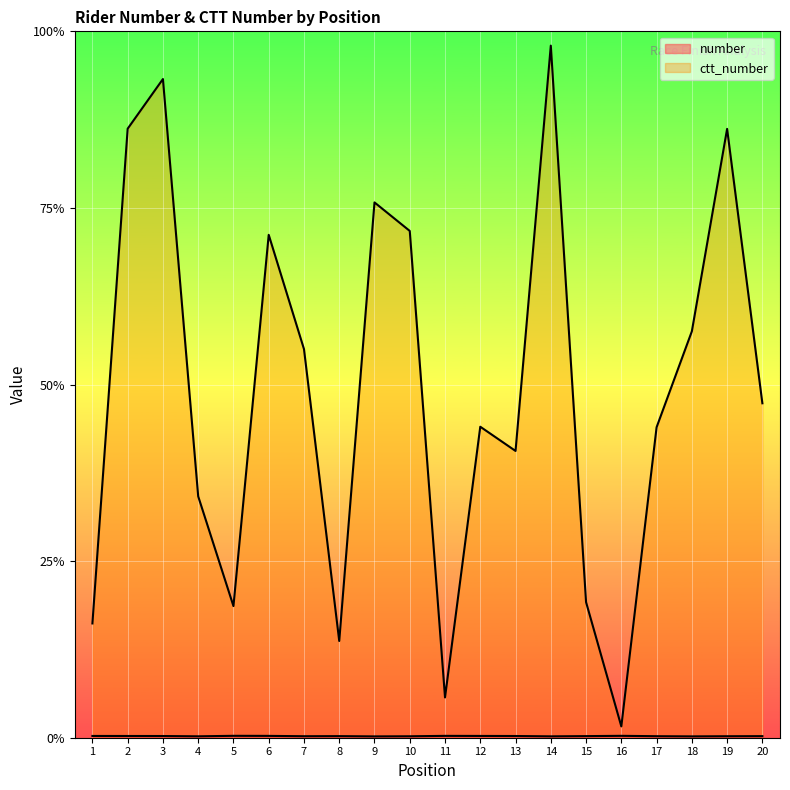

Reading left to right, what are all the values shown in this chart?

number: 1=100	2=98	3=96	4=80	5=108	6=104	7=85	8=90	9=75	10=82	11=105	12=101	13=97	14=78	15=91	16=107	17=86	18=76	19=84	20=89
ctt_number: 1=6471	2=34487	3=37299	4=13670	5=7454	6=28477	7=22007	8=5478	9=30312	10=28697	11=2280	12=17610	13=16239	14=39191	15=7677	16=640	17=17580	18=23013	19=34476	20=18938